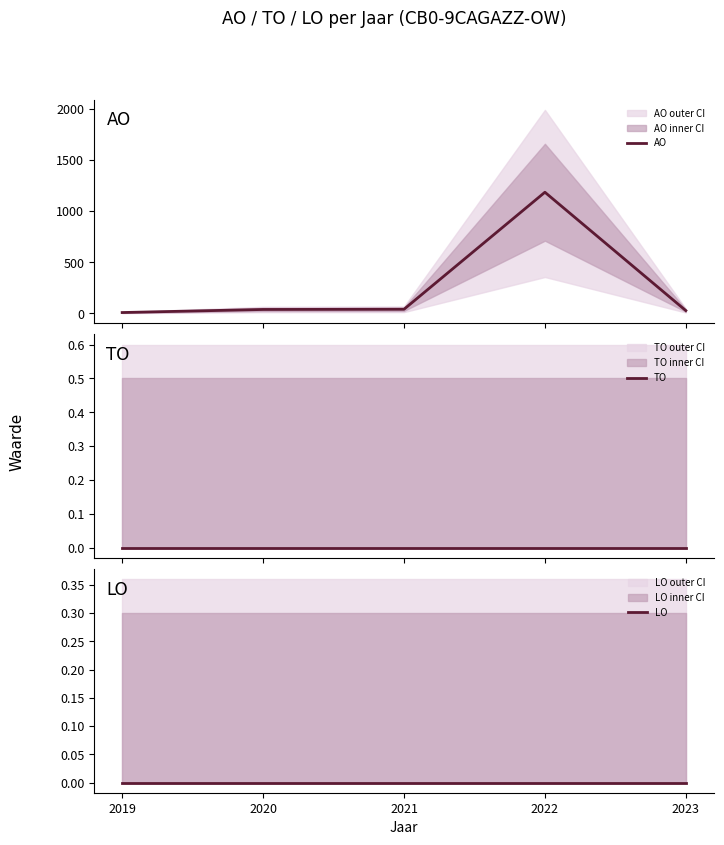

Between 2019 and 2023, which is larger?

2023